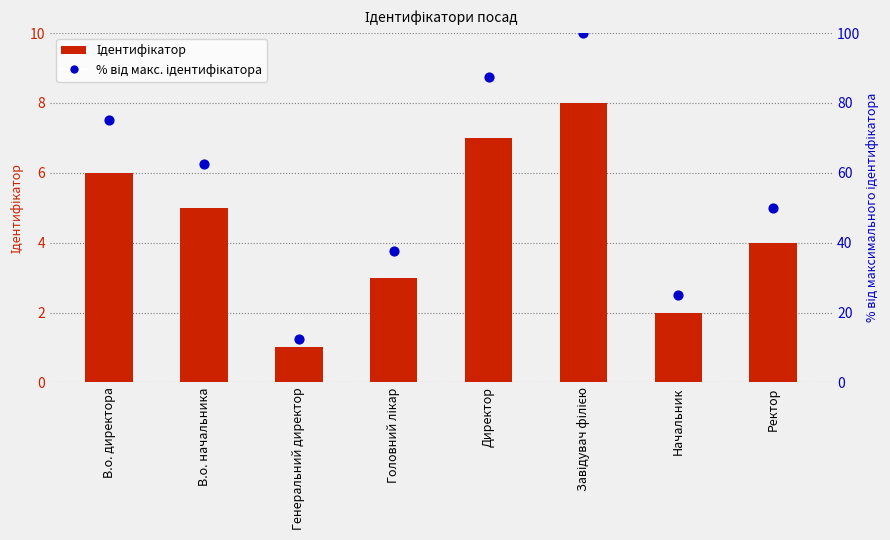

Which series has the largest Y range (max minus min)?

% від макс. ідентифікатора